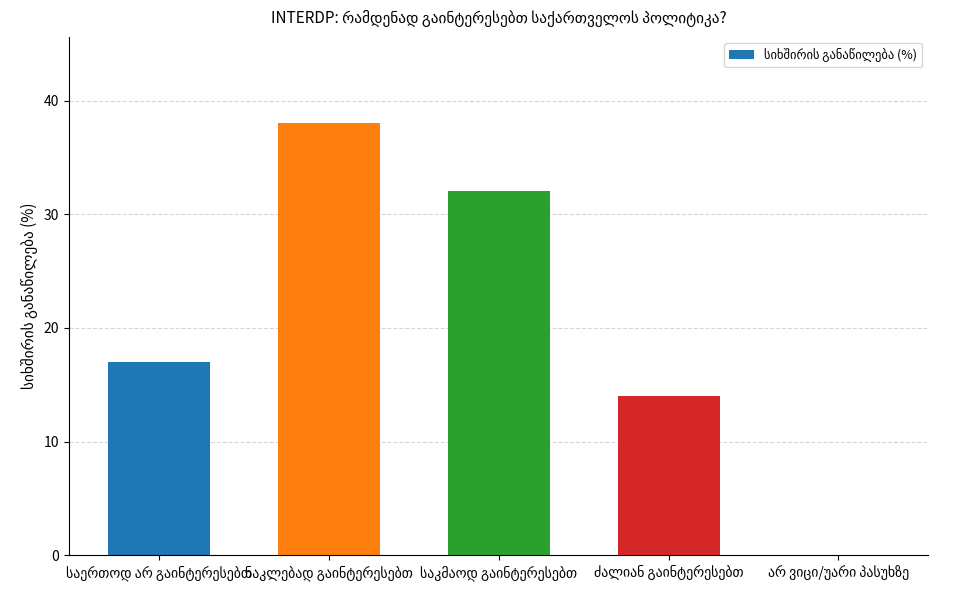

How many values are above zero?

4